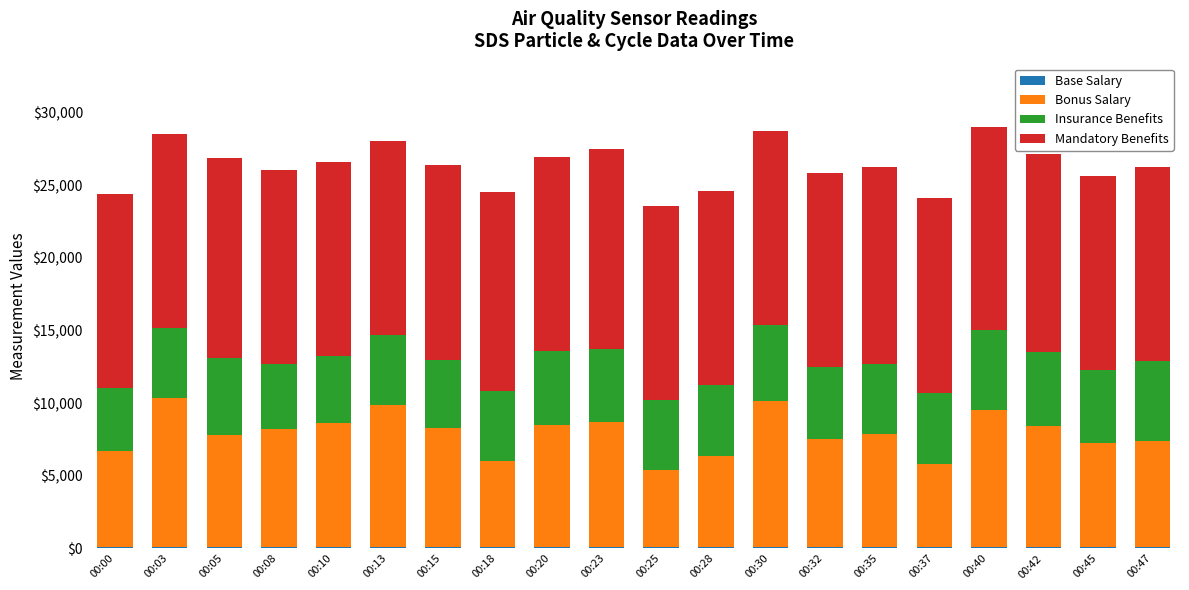

Are the bars horizontal?

No